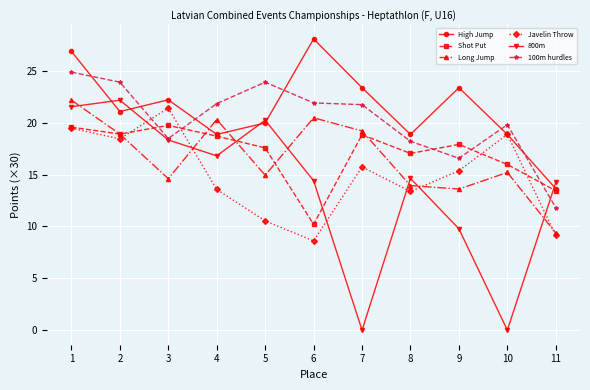

What is the average value of the Javelin Throw series?

15.0